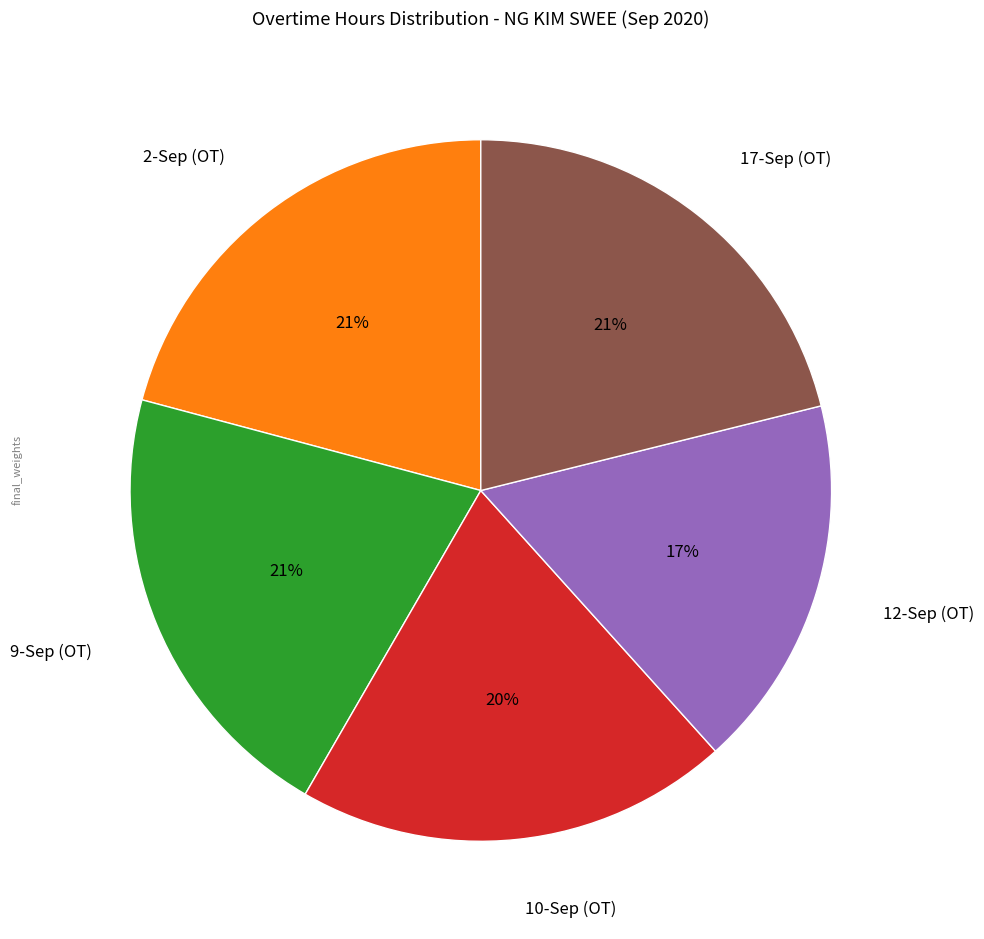

Which category has the smallest portion of the pie?

12-Sep (OT)